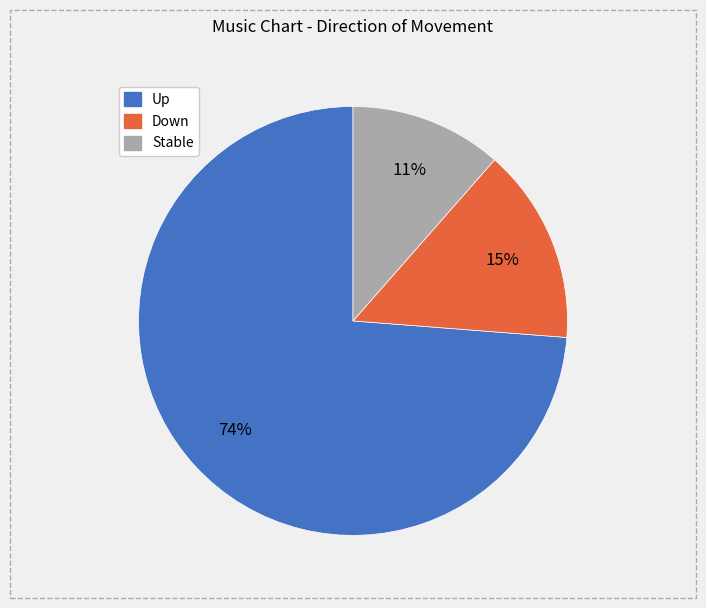

To the nearest percent, what is the average slice percentage?

33%